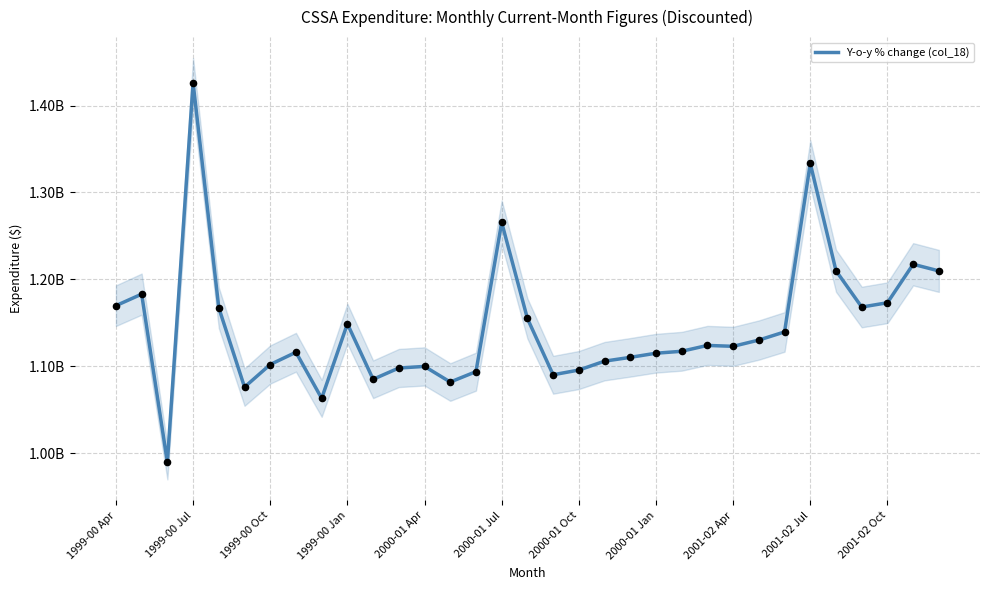

What is the change in value from 1999-00 Apr to 2000-01 Jul?

+95783453